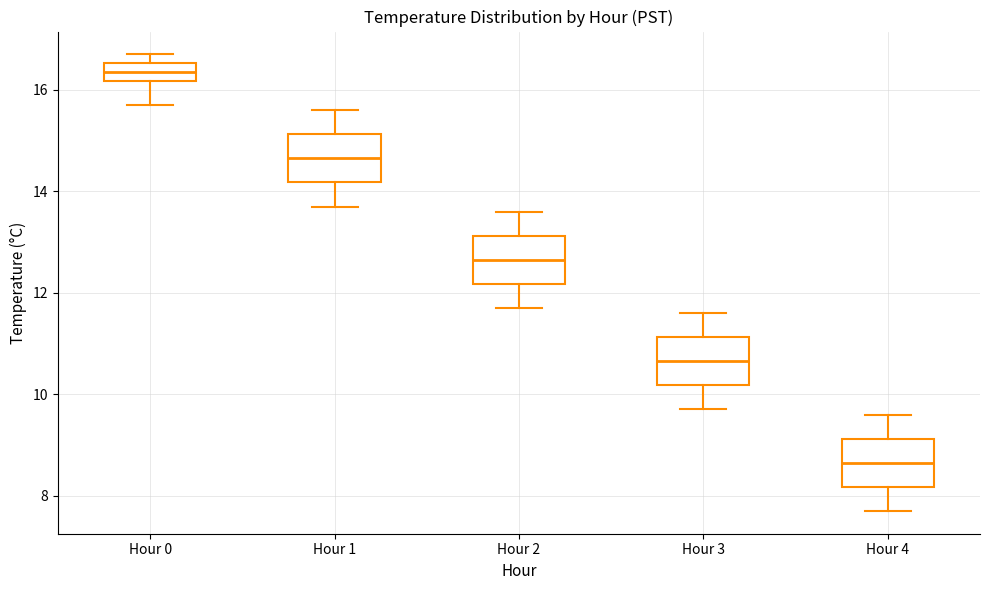

Where is the lower edge of the box for Hour 2 on the y-axis? The values are not printed on the chart, so give them approximately, as read against the axis.

12.2